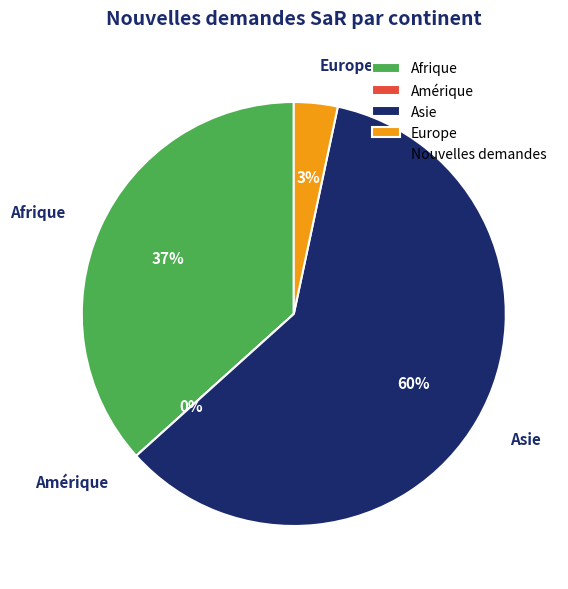

What percentage do Europe and Afrique together represent?

40.0%